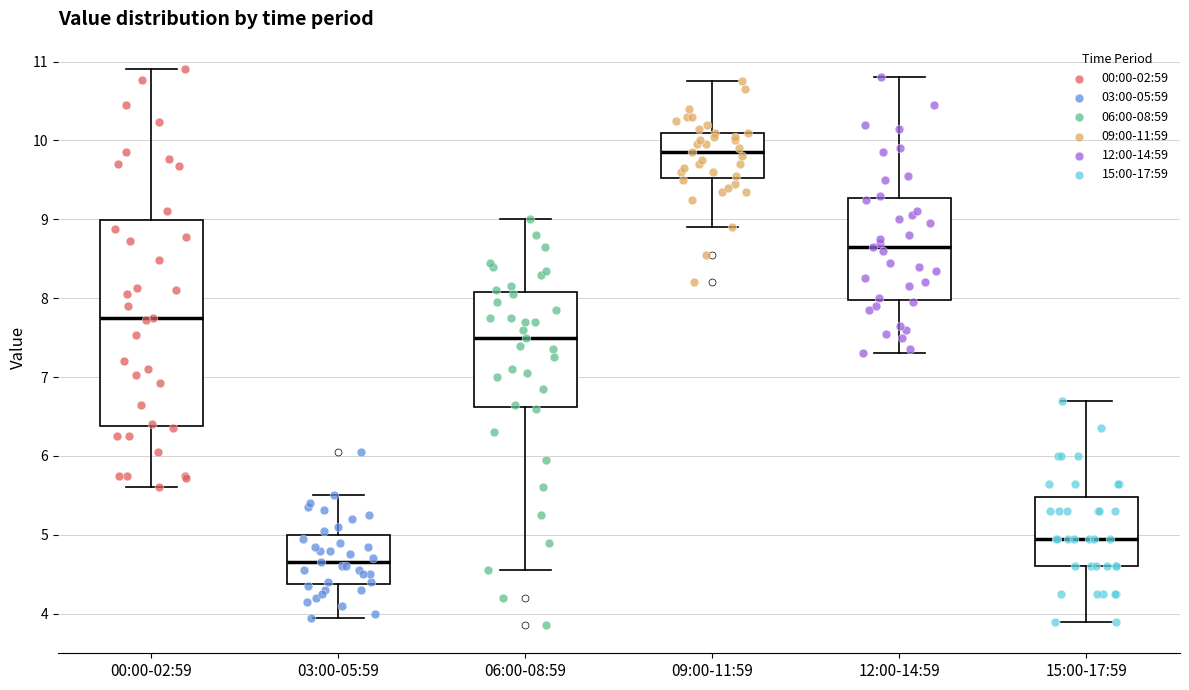

Reading left to right, transcribe this box plot: for each box, give where its median line is, the range the box spans, and where its two whiskers end, as read against the y-axis. The values are not printed on the chart, so give them approximately, as read against the axis.

00:00-02:59: median 7.8, box 6.4 to 9.0, whiskers 5.6 to 10.9
03:00-05:59: median 4.7, box 4.4 to 5.0, whiskers 4.0 to 5.5
06:00-08:59: median 7.5, box 6.6 to 8.1, whiskers 4.6 to 9.0
09:00-11:59: median 9.9, box 9.5 to 10.1, whiskers 8.9 to 10.8
12:00-14:59: median 8.7, box 8.0 to 9.3, whiskers 7.3 to 10.8
15:00-17:59: median 5.0, box 4.6 to 5.5, whiskers 3.9 to 6.7